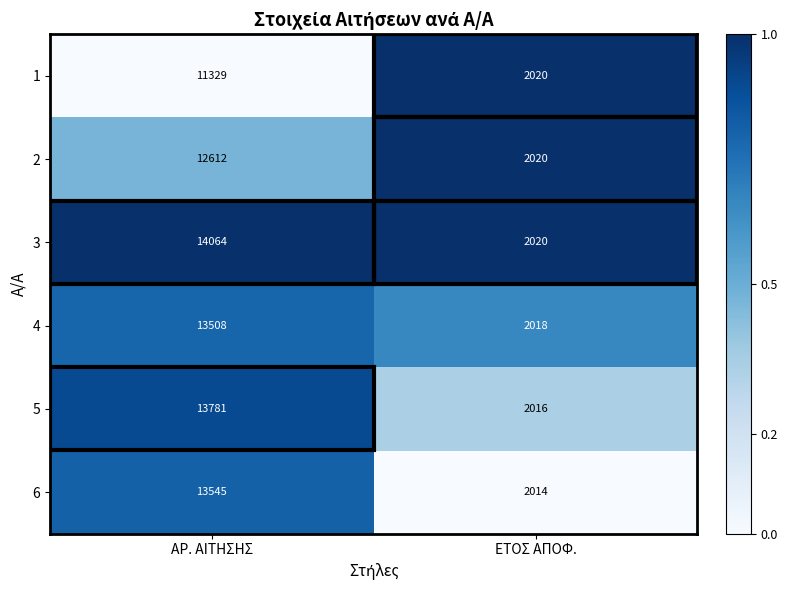

Which series has the widest spread of values?

3